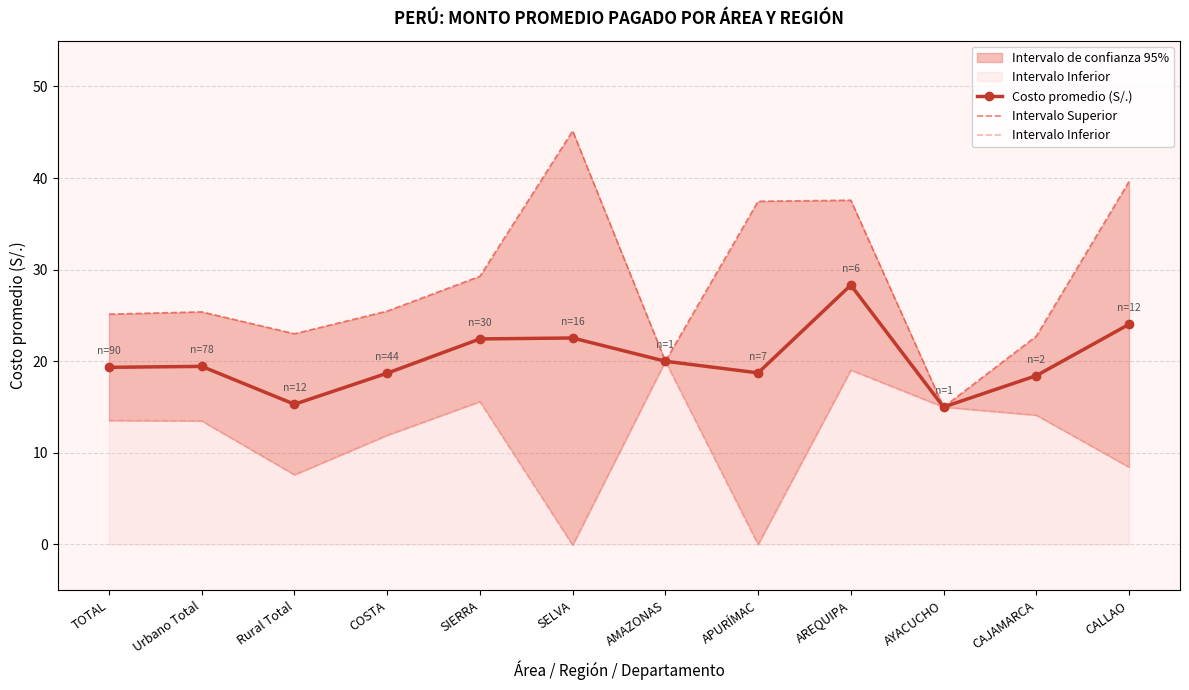

What is the sum of the Intervalo Inferior values at AYACUCHO and COSTA?

26.9